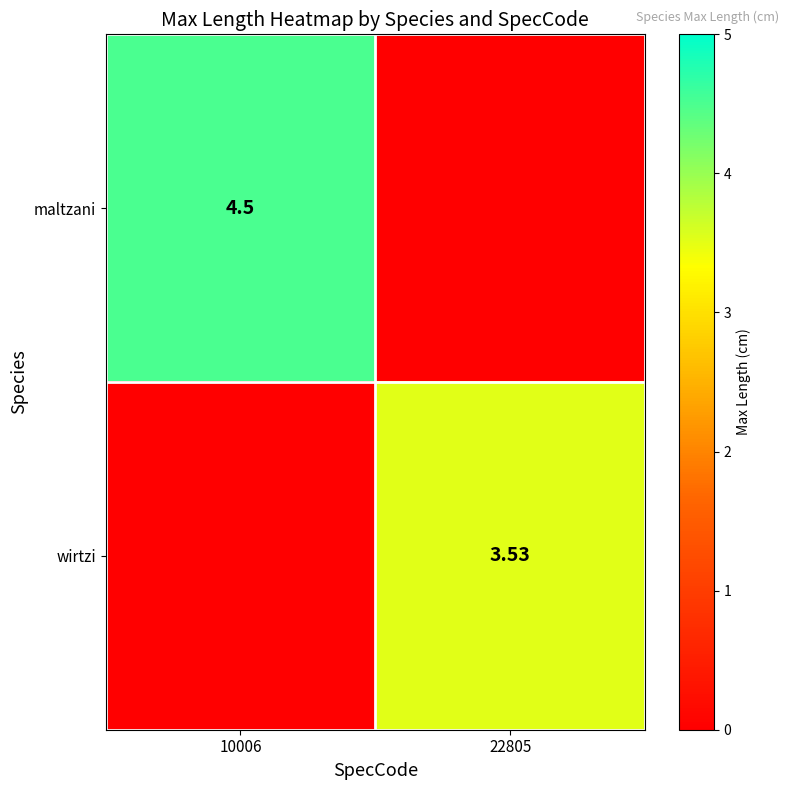

How many distinct data groups are displayed?

2